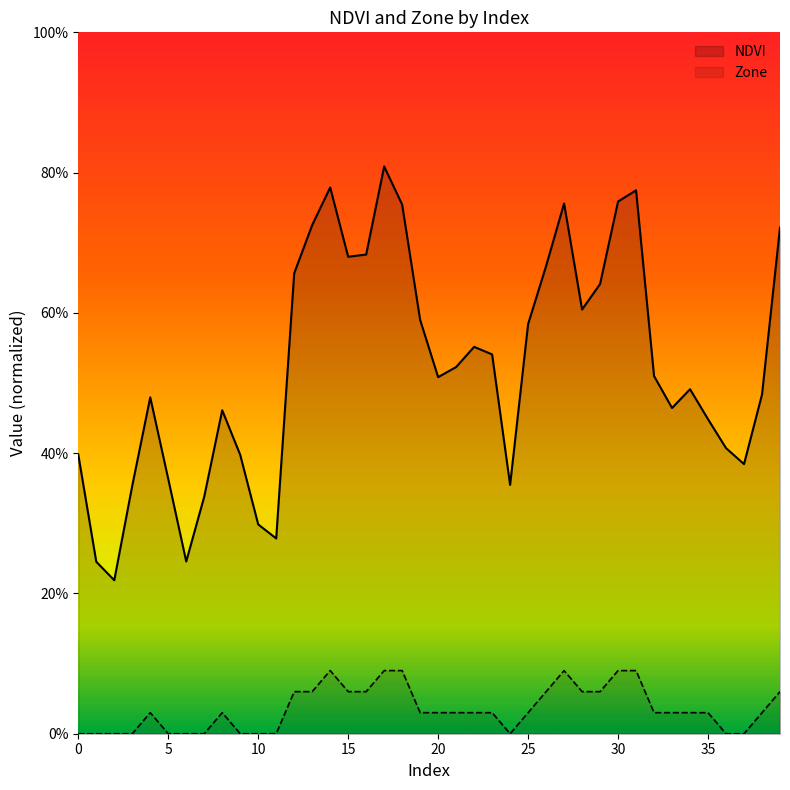

How many lines are shown in the chart?

2